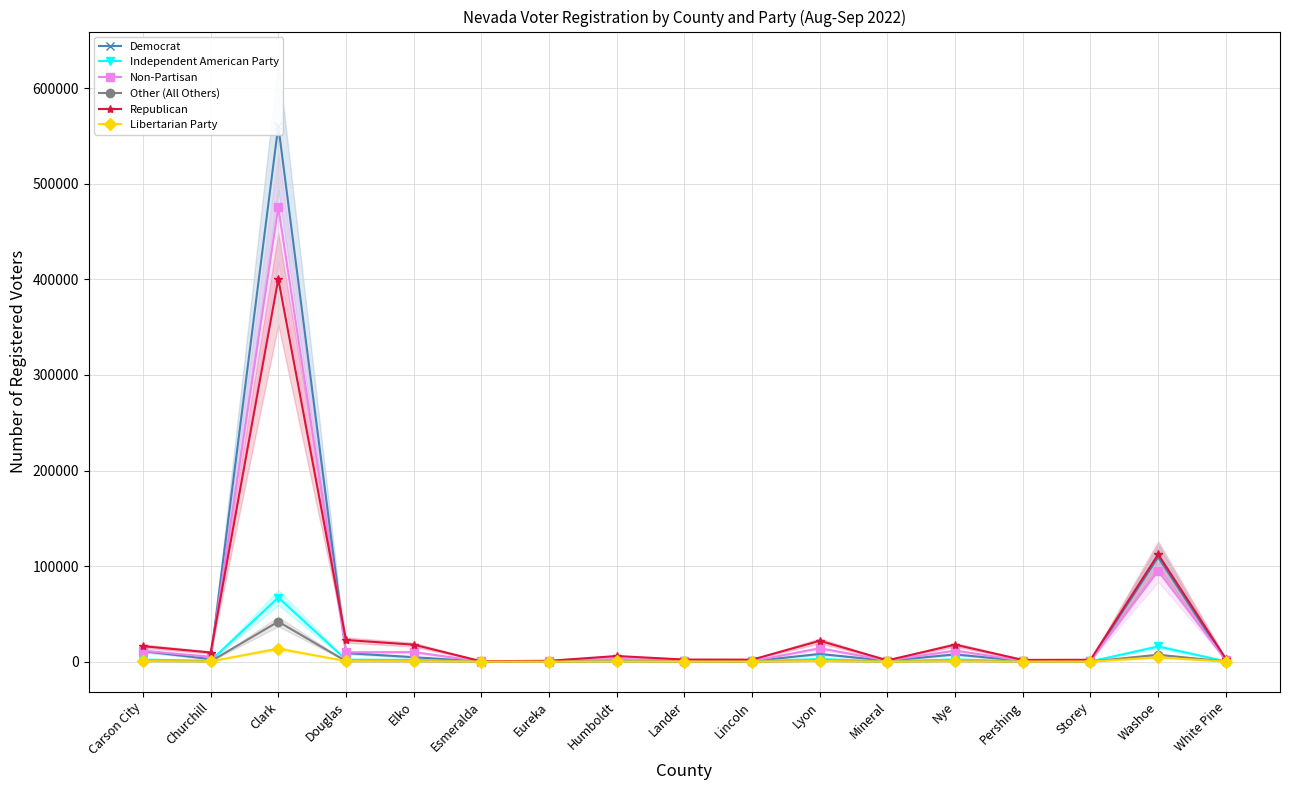

What is the label of the 12th point from the right?

Esmeralda